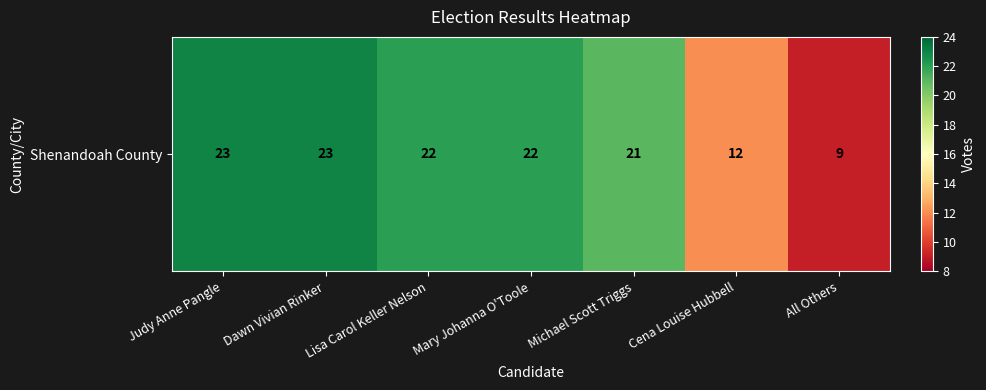

What is the difference between the maximum and second lowest values?

11